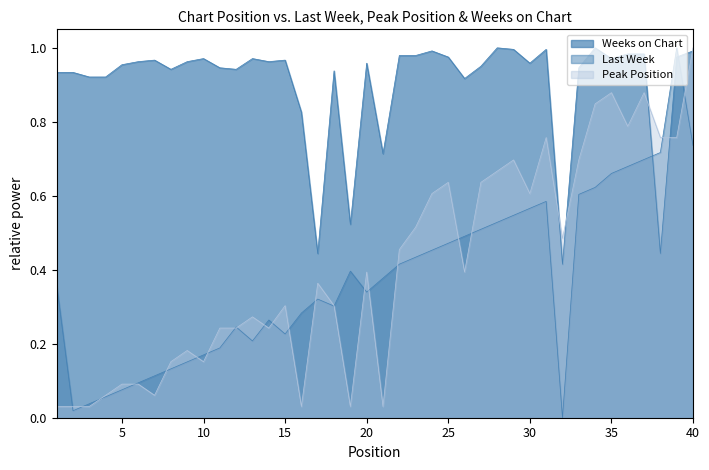

What is the highest value of the Peak Position series?

1.0